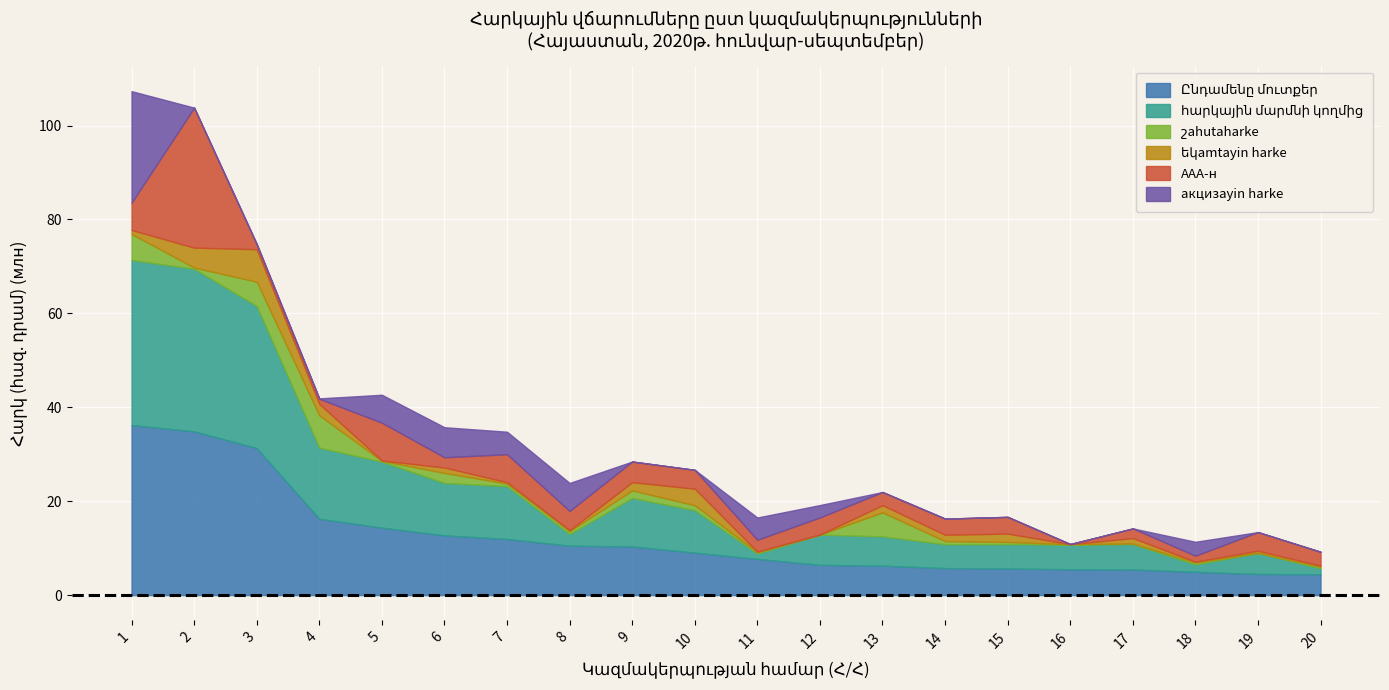

What is the minimum value for Ընդամենը մուտքեր?

4447602.7